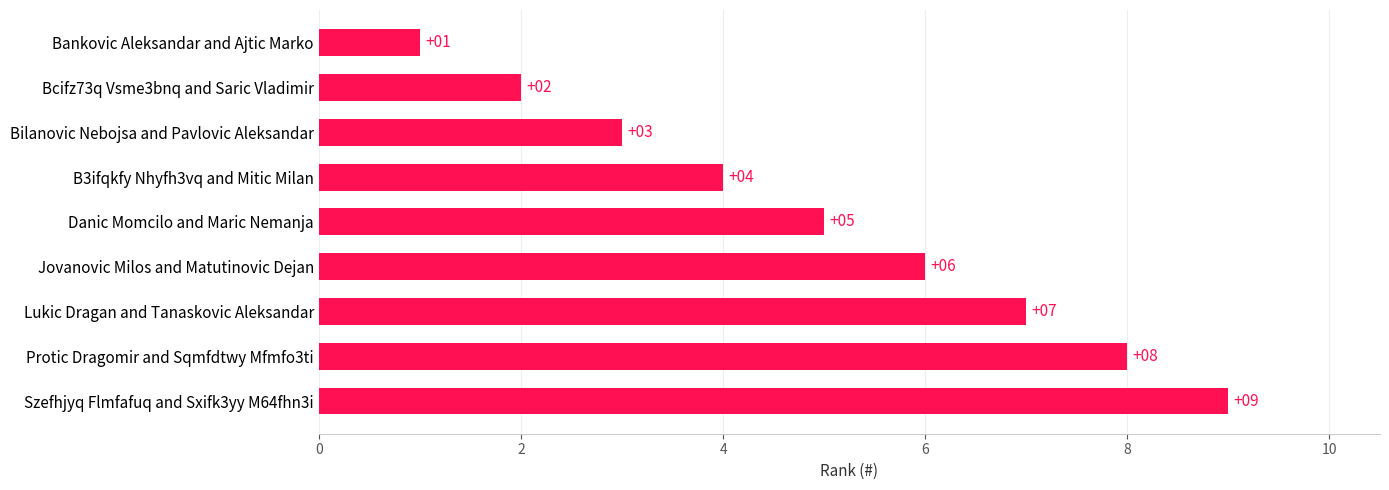

How many data points are less than 5?

4